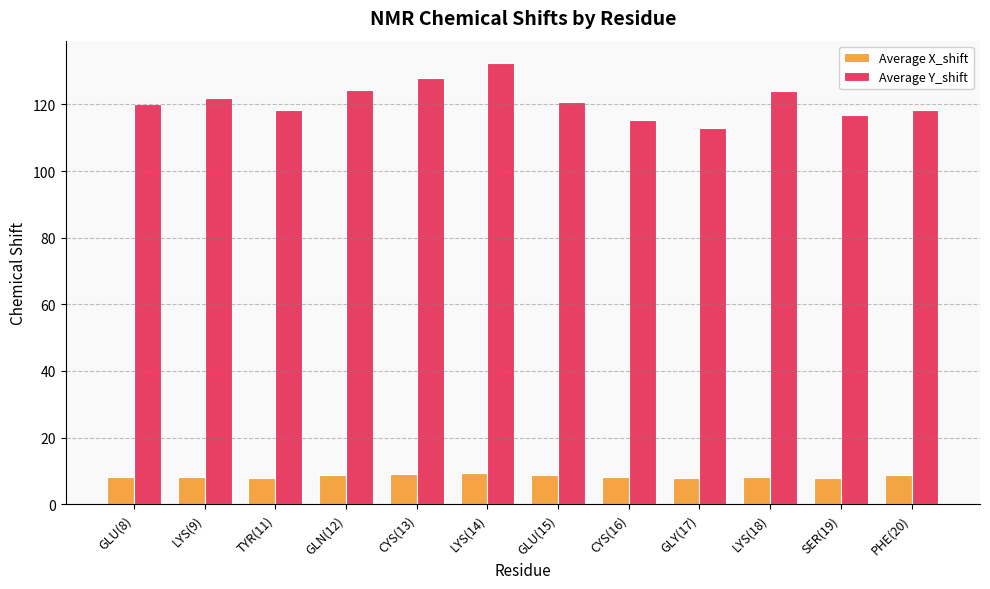

What is the total value across all series at SER(19)?

124.7